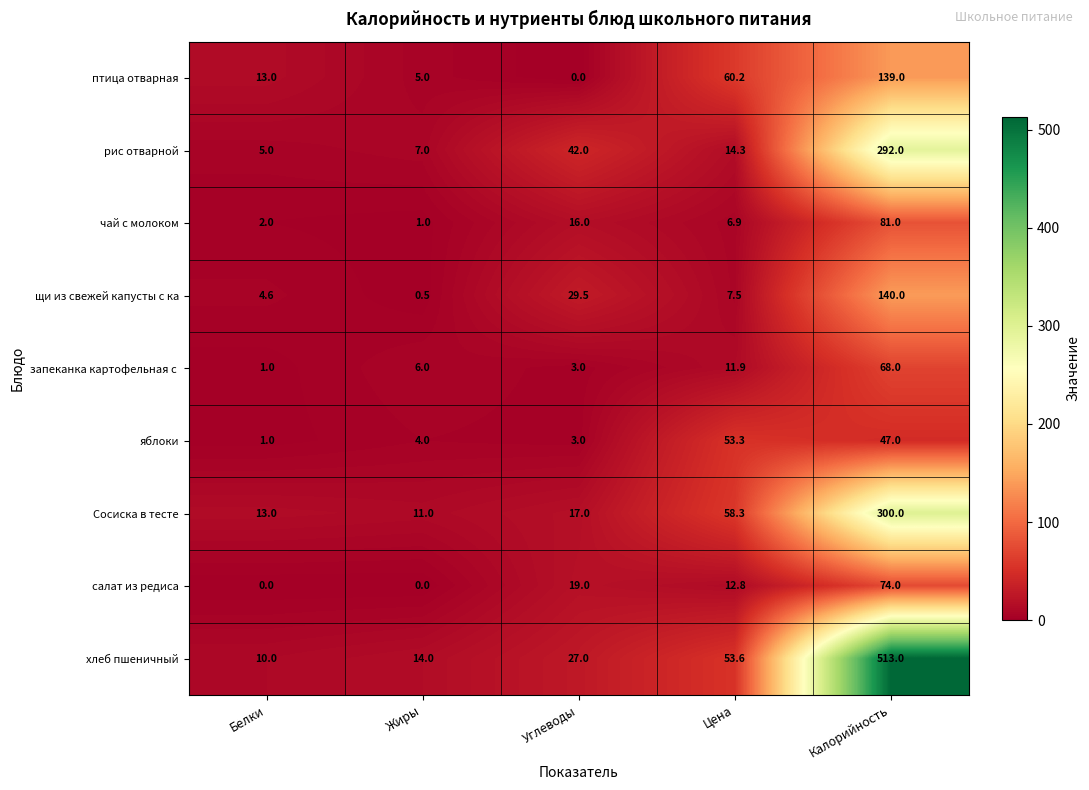

What is the total value across all series at Углеводы?

156.5